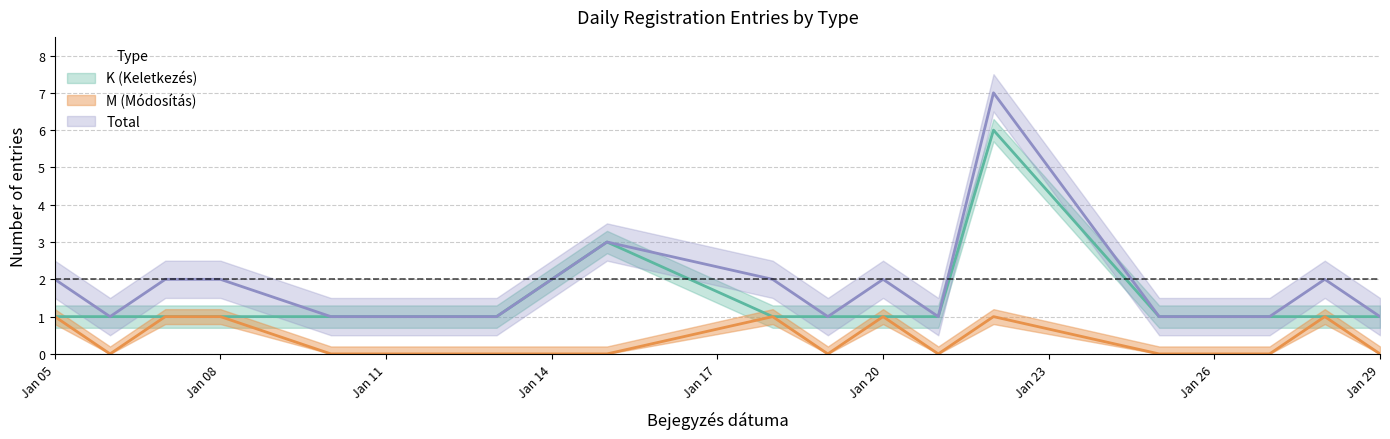

The value of K_count at Jan 08 is 0. True or false?

False